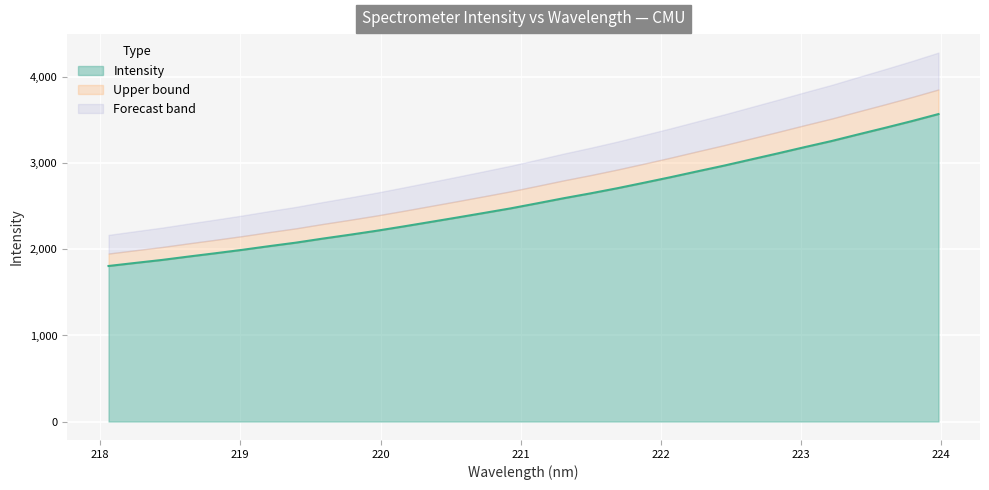

Rank the categories by value from highest to lowest.

223.9802, 223.7895, 223.5987, 223.408, 223.2172, 223.0264, 222.8355, 222.6447, 222.4538, 222.263, 222.0721, 221.8812, 221.6902, 221.4993, 221.3083, 221.1174, 220.9264, 220.7354, 220.5444, 220.3533, 220.1623, 219.9712, 219.7801, 219.589, 219.3979, 219.2067, 219.0156, 218.8244, 218.6332, 218.442, 218.2508, 218.0596